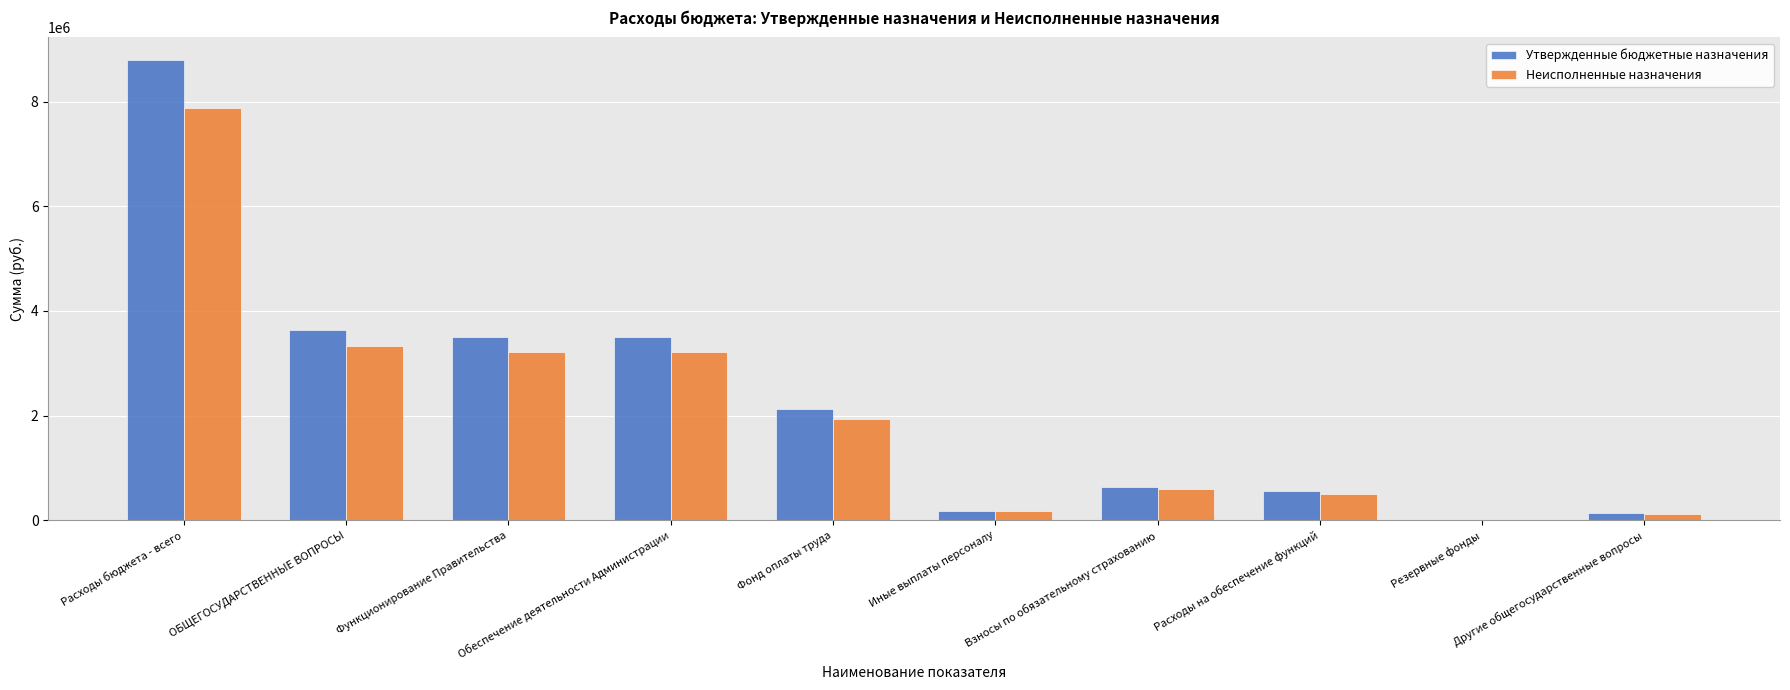

True or false: Неисполненные назначения has a value of 1934738.4 at Фонд оплаты труда.

True